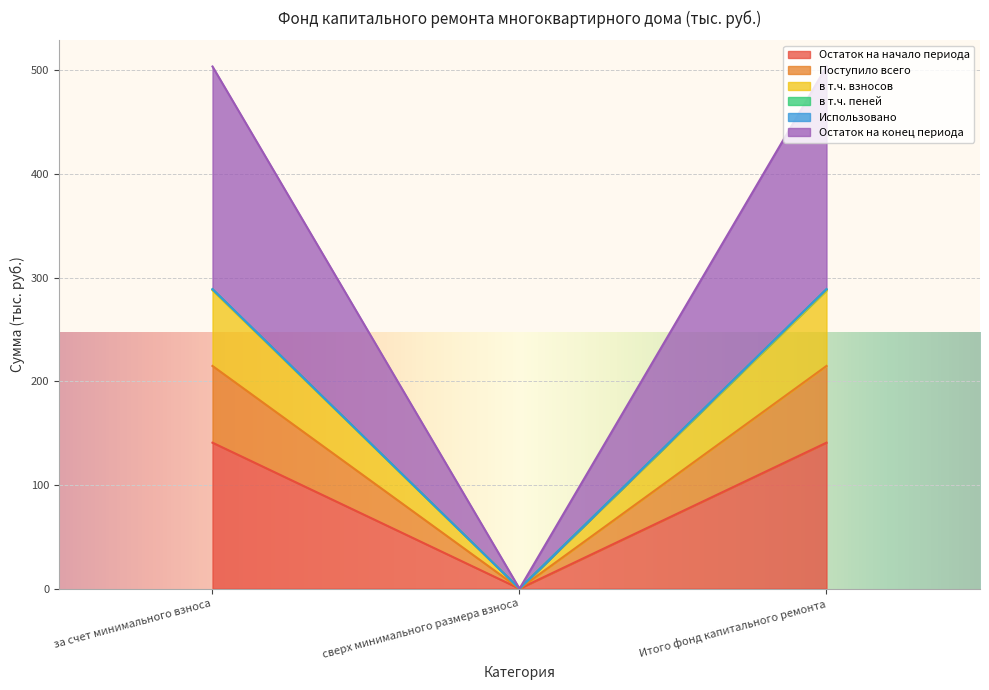

Is it true that Остаток на начало периода equals 140.8 at Итого фонд капитального ремонта?

True